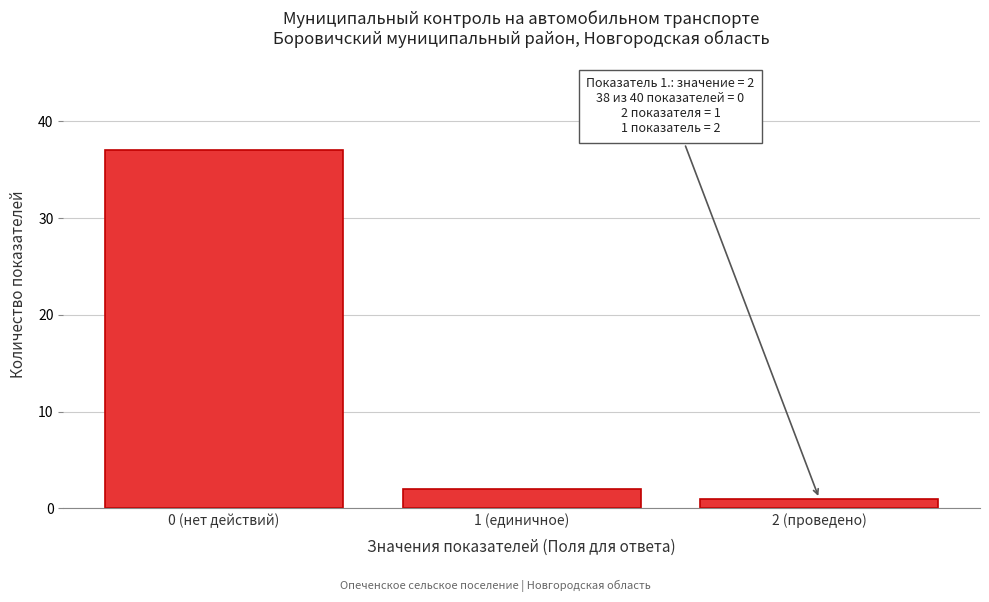

Reading left to right, transcribe all the data shown in this chart.

0 (нет действий)=37	1 (единичное)=2	2 (проведено)=1